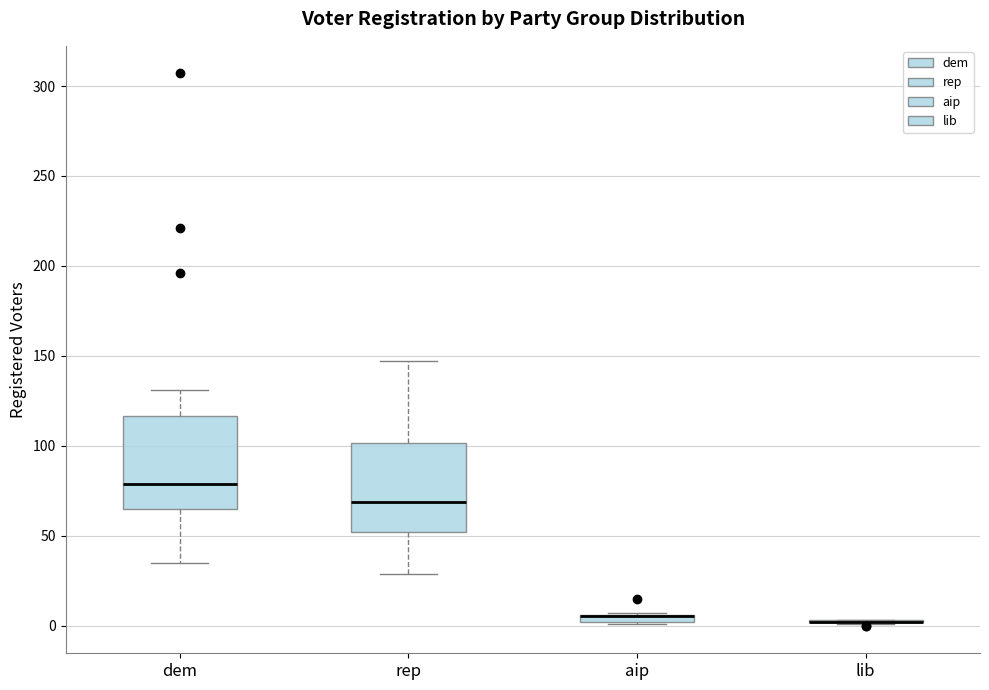

Where does the upper whisker of the box for dem end on the y-axis? The values are not printed on the chart, so give them approximately, as read against the axis.

130